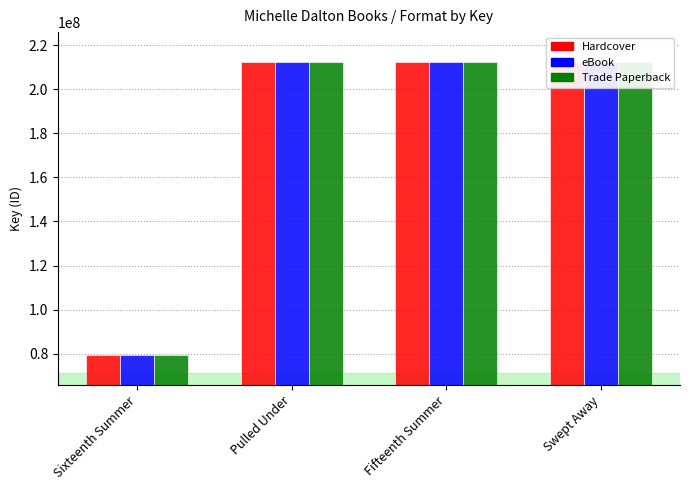

At how many categories does at least one series exceed 180967434?

3